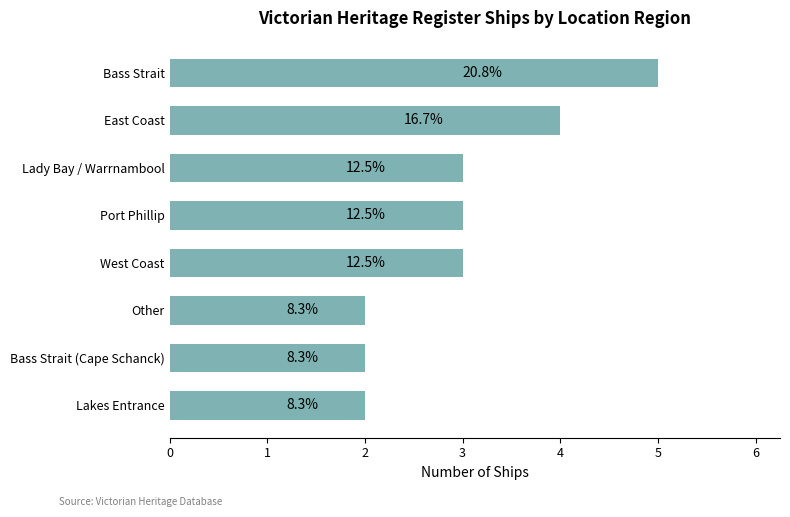

What is the smallest value displayed?

2